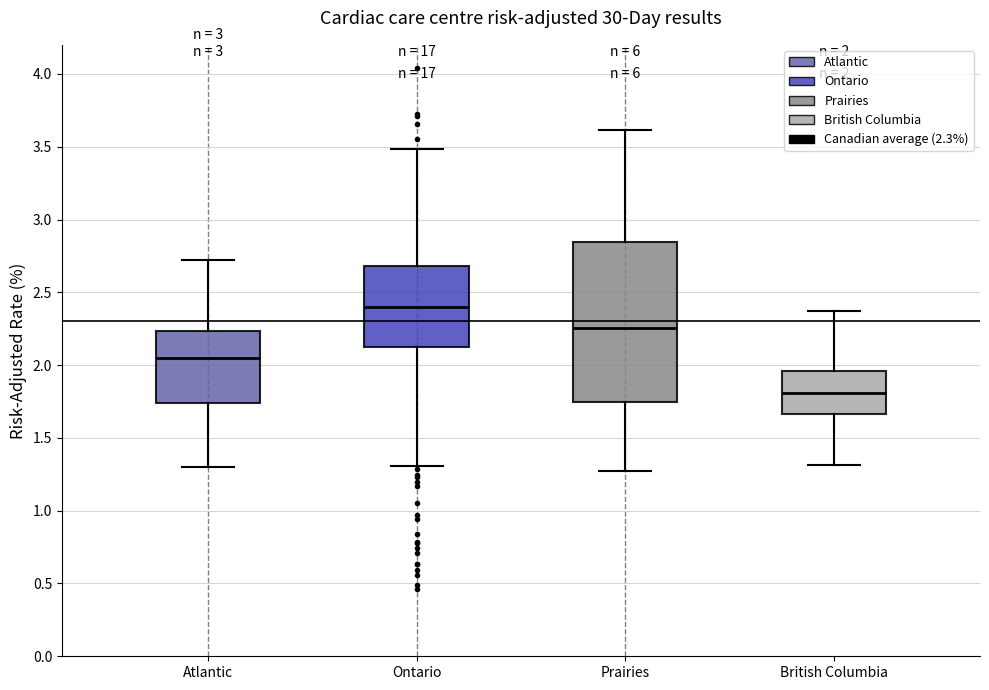

Which box's median line is the lowest?

British Columbia